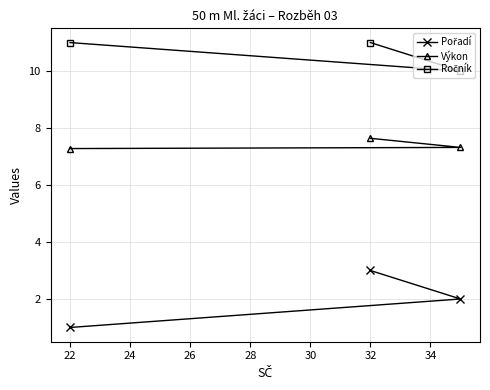

What is the spread (max minus min) of values at 32?

8.0